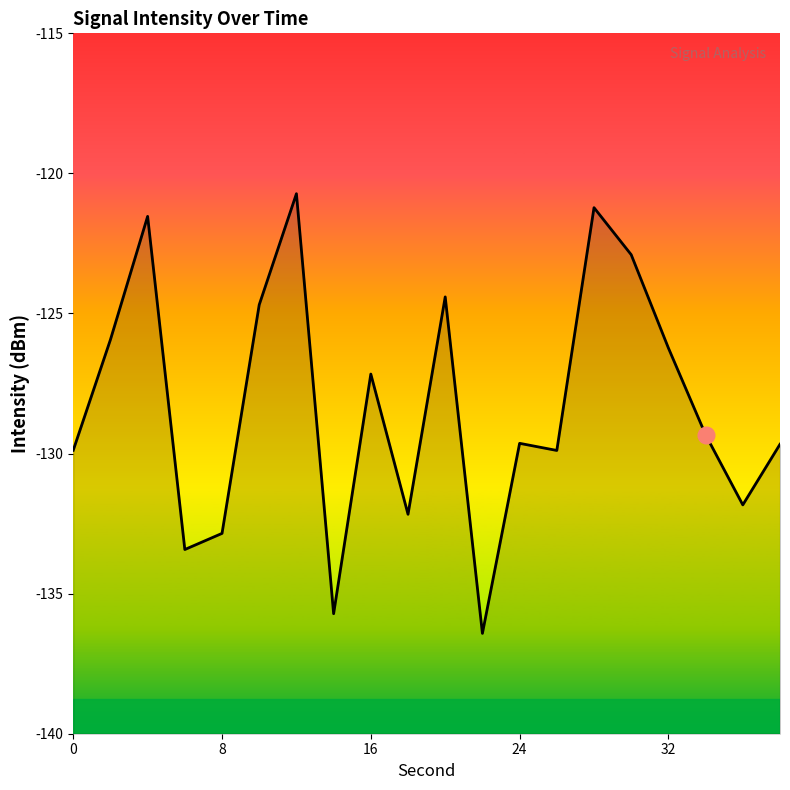

The chart shows a value of -129.9 at 0. True or false?

True